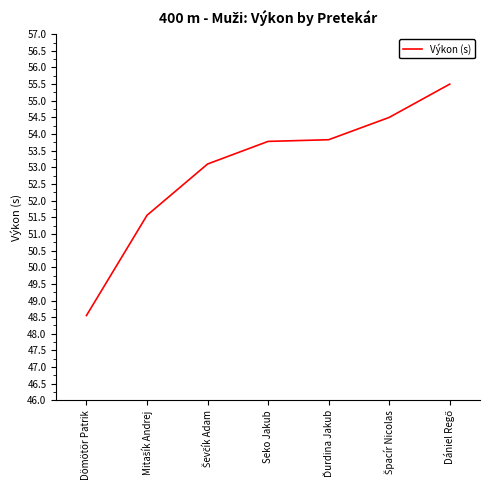

The value at Dömötör Patrik is 48.5. True or false?

True